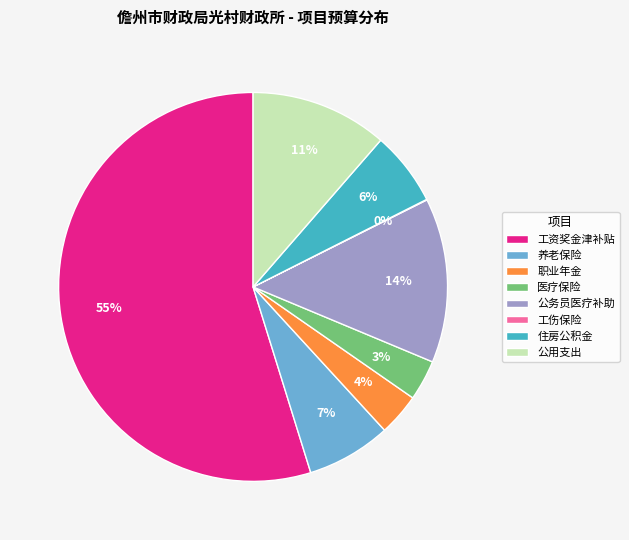

To the nearest percent, what is the difference between the 养老保险 and 公务员医疗补助 slice percentages?

7%